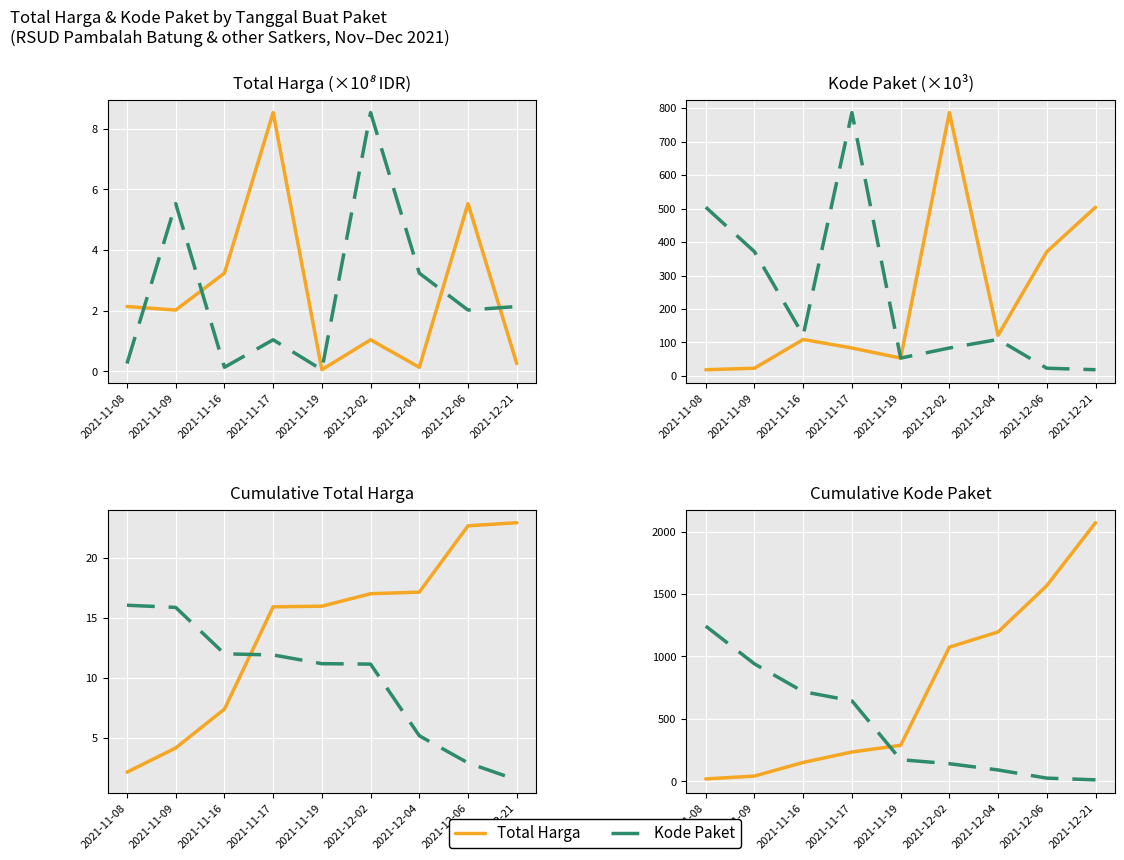

Is the value of Total Harga at 2021-11-08 greater than the value of Kode Paket at 2021-12-04?

No